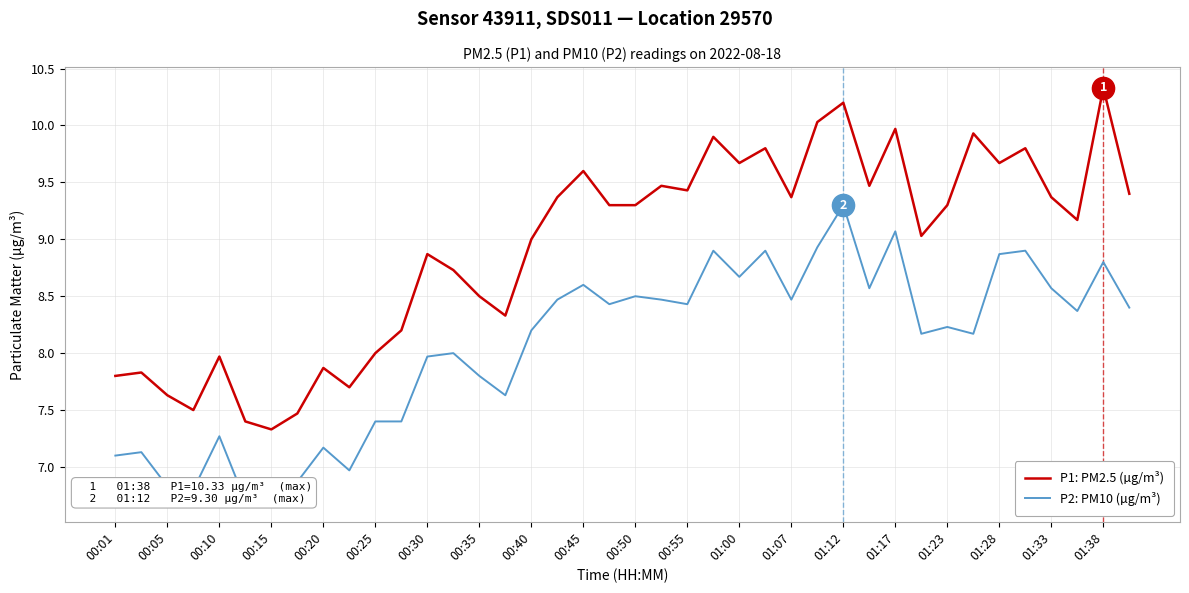

Is it true that P1: PM2.5 (µg/m³) equals 10.3 at 01:38?

True